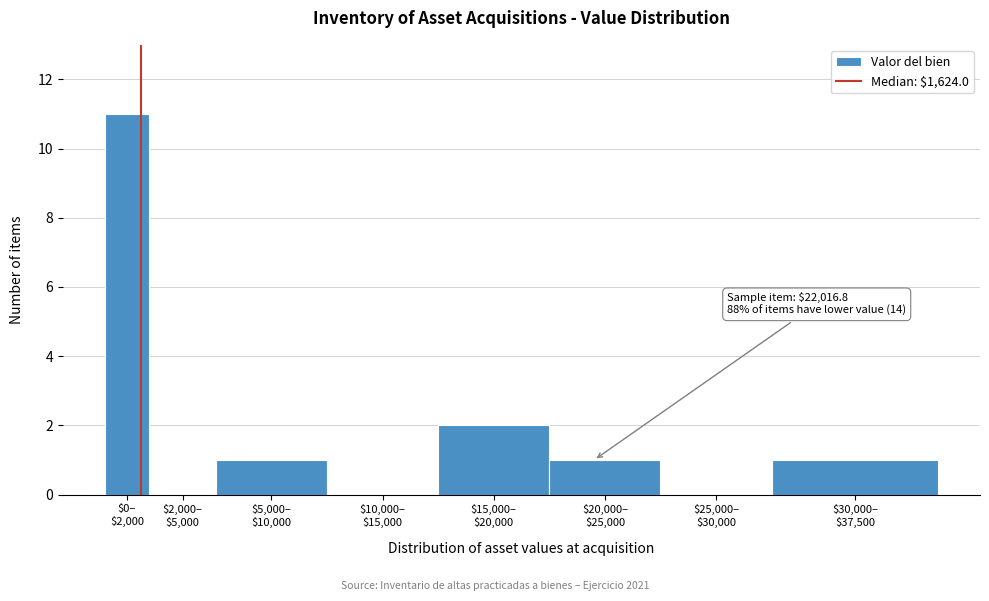

What is the maximum value shown in the chart?

11